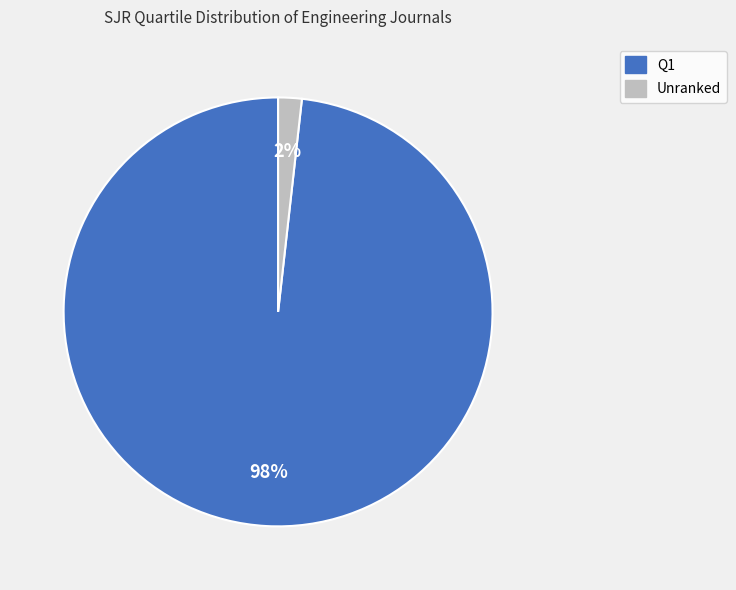

To the nearest percent, what portion does Q1 represent?

98%